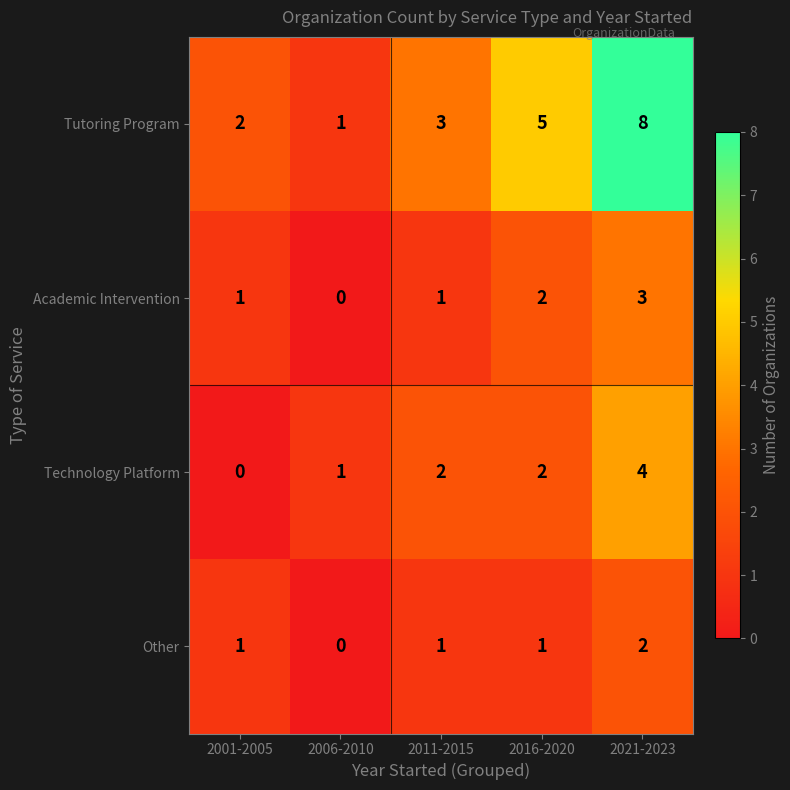

Reading left to right, transcribe all the data shown in this chart.

Tutoring Program: 2001-2005=2	2006-2010=1	2011-2015=3	2016-2020=5	2021-2023=8
Academic Intervention: 2001-2005=1	2006-2010=0	2011-2015=1	2016-2020=2	2021-2023=3
Technology Platform: 2001-2005=0	2006-2010=1	2011-2015=2	2016-2020=2	2021-2023=4
Other: 2001-2005=1	2006-2010=0	2011-2015=1	2016-2020=1	2021-2023=2